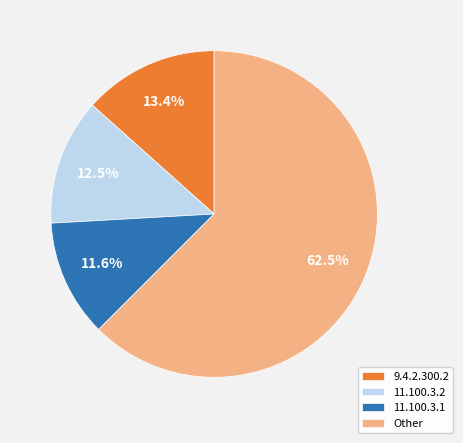

Approximately how many times larger is the value at 11.100.3.2 compared to 11.100.3.1?

1.1